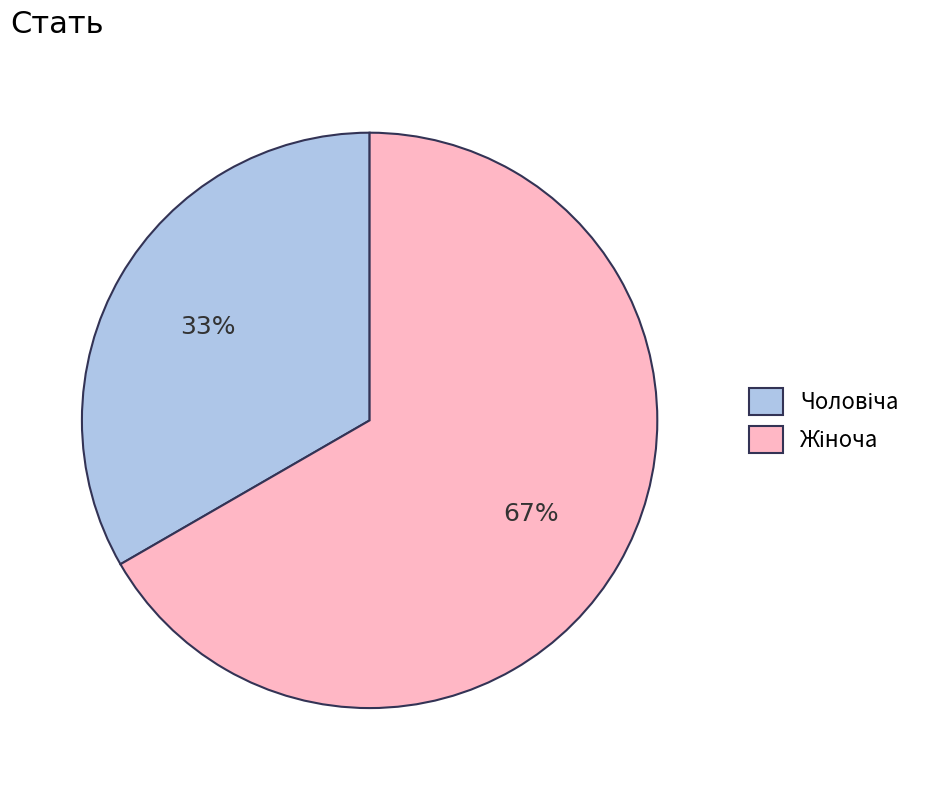

Does any single category account for the majority?

Yes